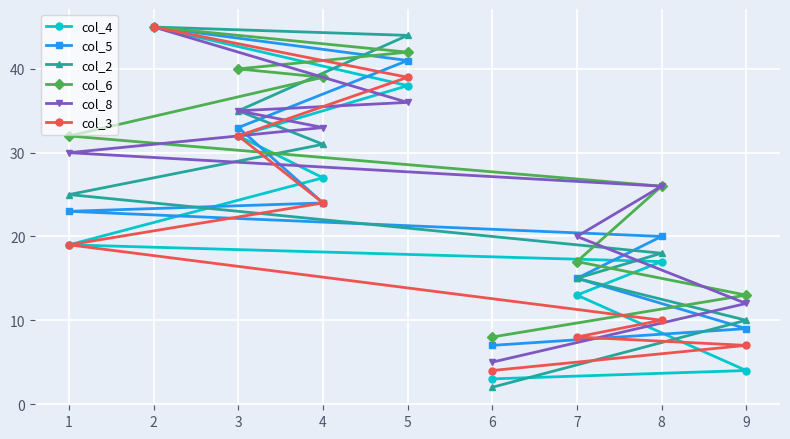

What is the sum of all col_4 values?

198